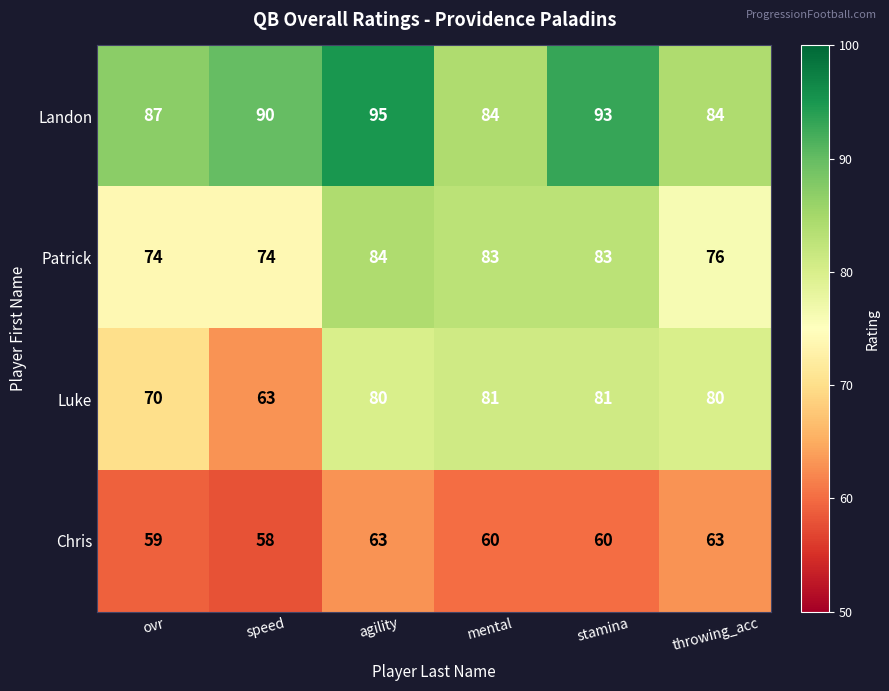

Reading left to right, transcribe all the data shown in this chart.

Landon: 87	90	95	84	93	84
Patrick: 74	74	84	83	83	76
Luke: 70	63	80	81	81	80
Chris: 59	58	63	60	60	63